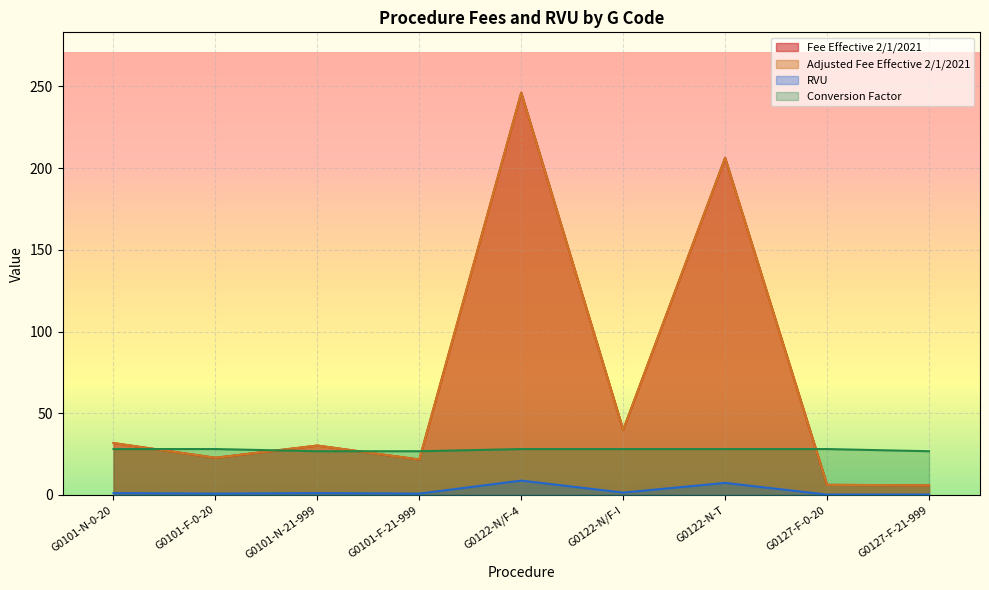

Is it true that Conversion Factor equals 28.1 at G0122-N/F-4?

True